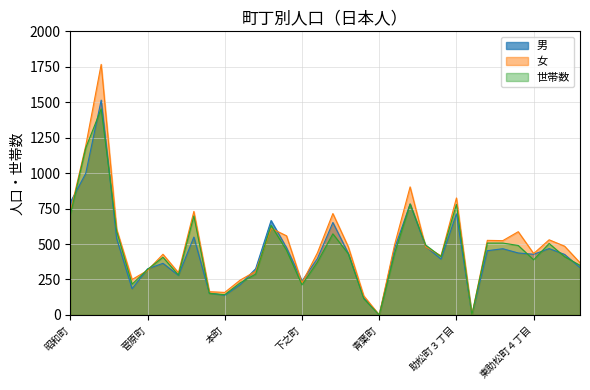

Which category has the lowest value in the 男 series?

青葉町